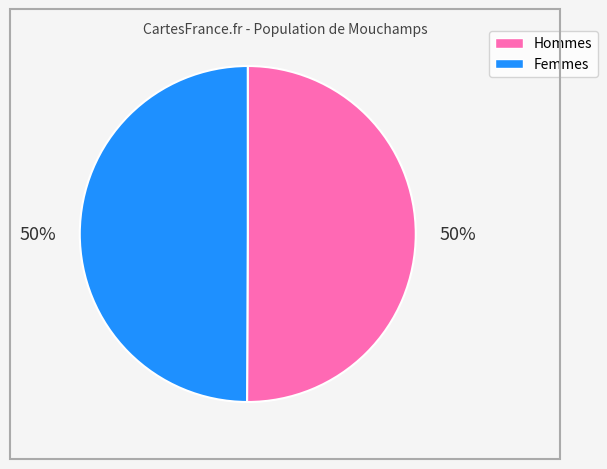

To the nearest percent, what is the average slice percentage?

50%